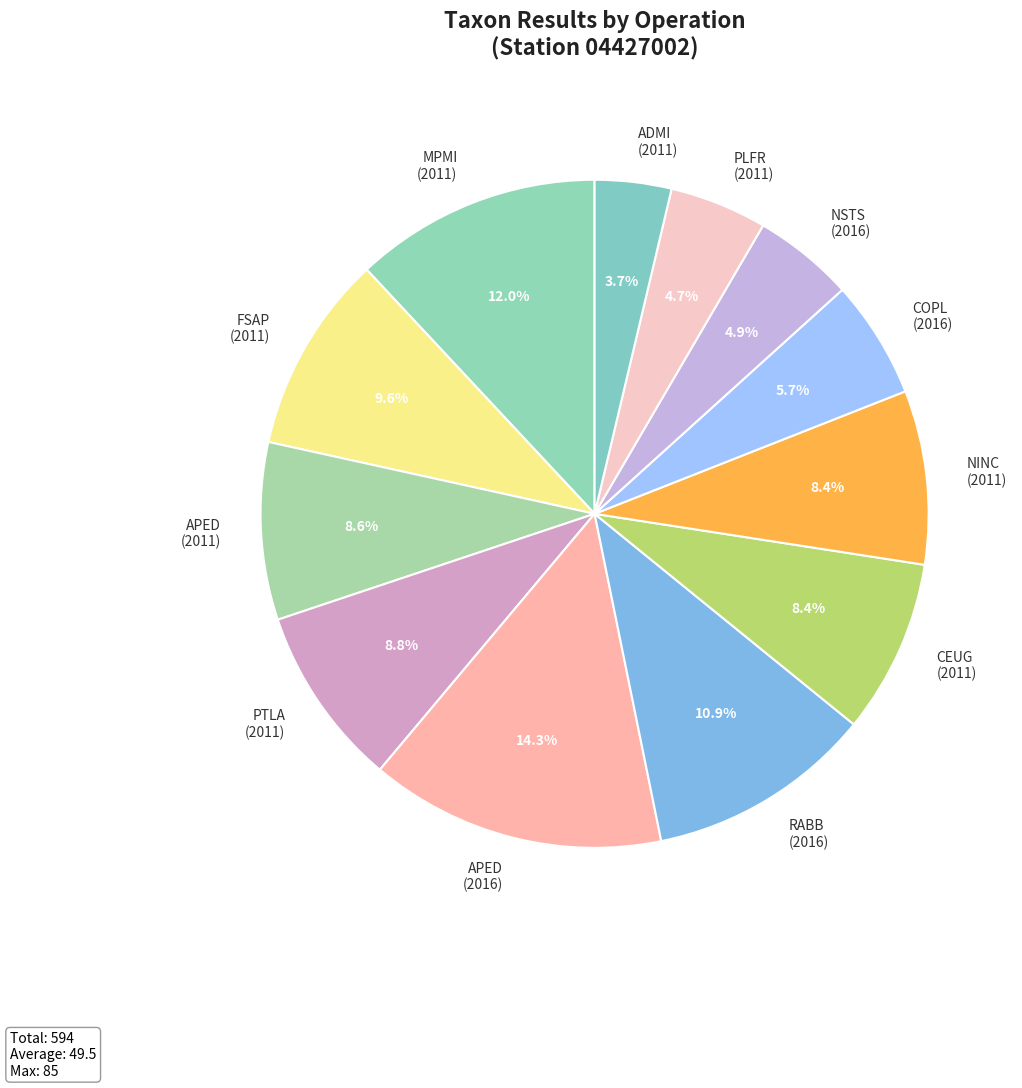

How much of the chart is everything except APED (2016)?

85.7%